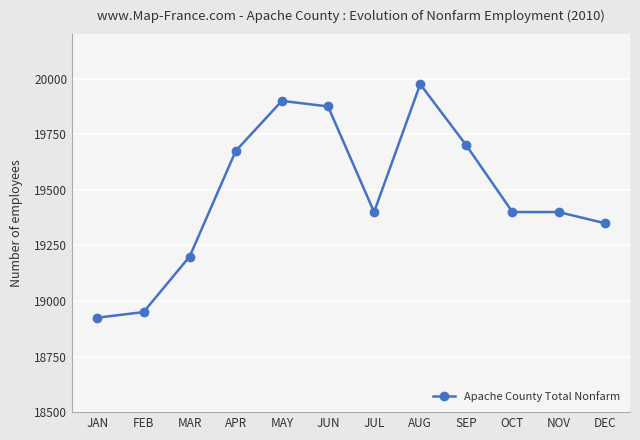

Which category has the lowest value across all series?

JAN